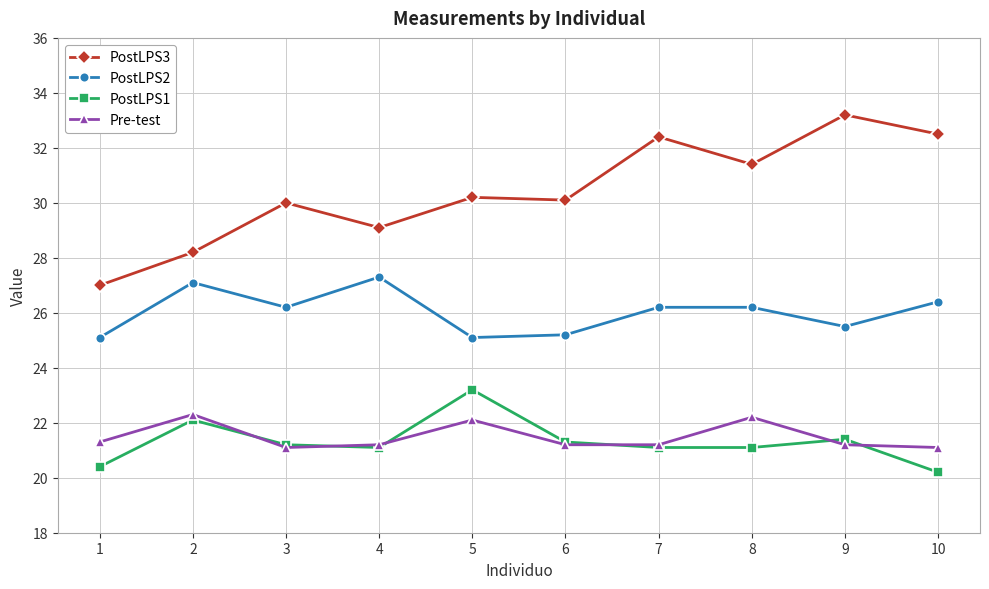

Does the chart have visible grid lines?

Yes